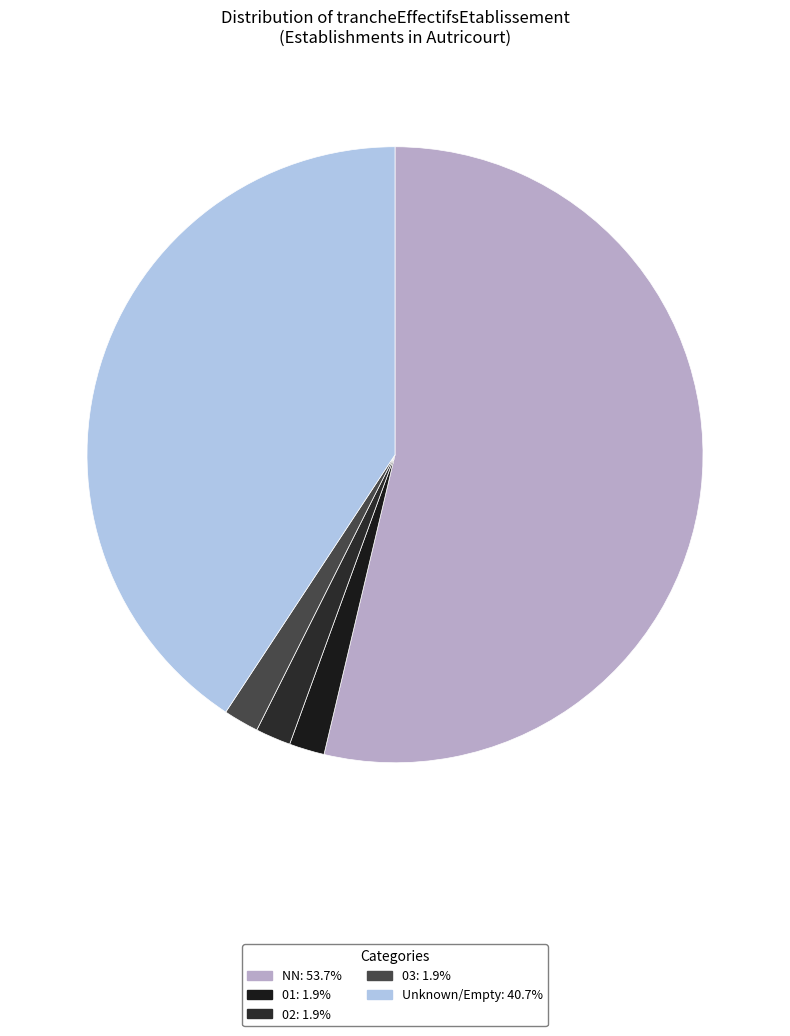

How many segments does this pie chart have?

5